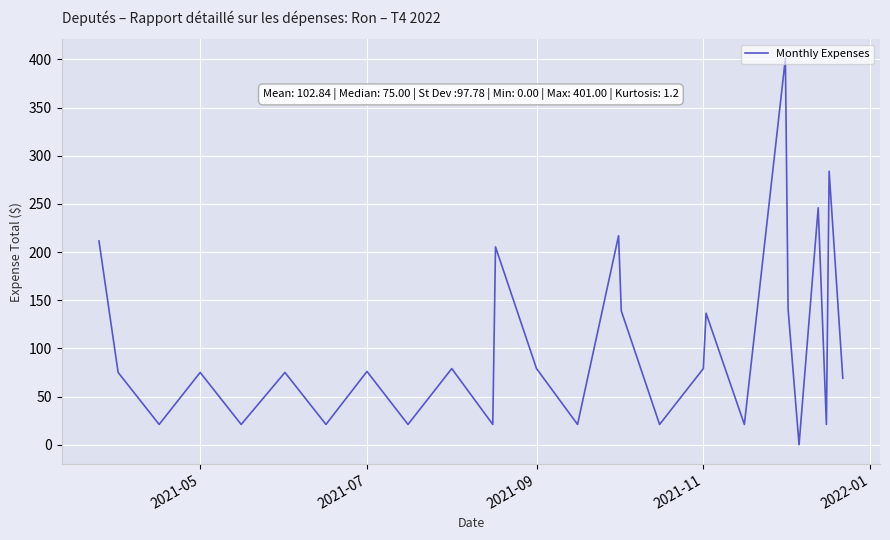

What is the maximum value shown in the chart?

401.0